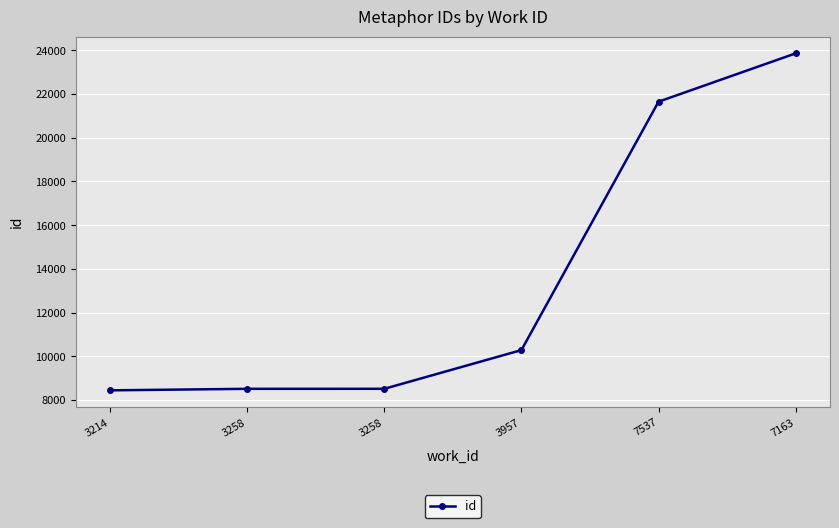

Reading right to left, transcribe all the data shown in this chart.

23863	21652	10286	8515	8514	8444